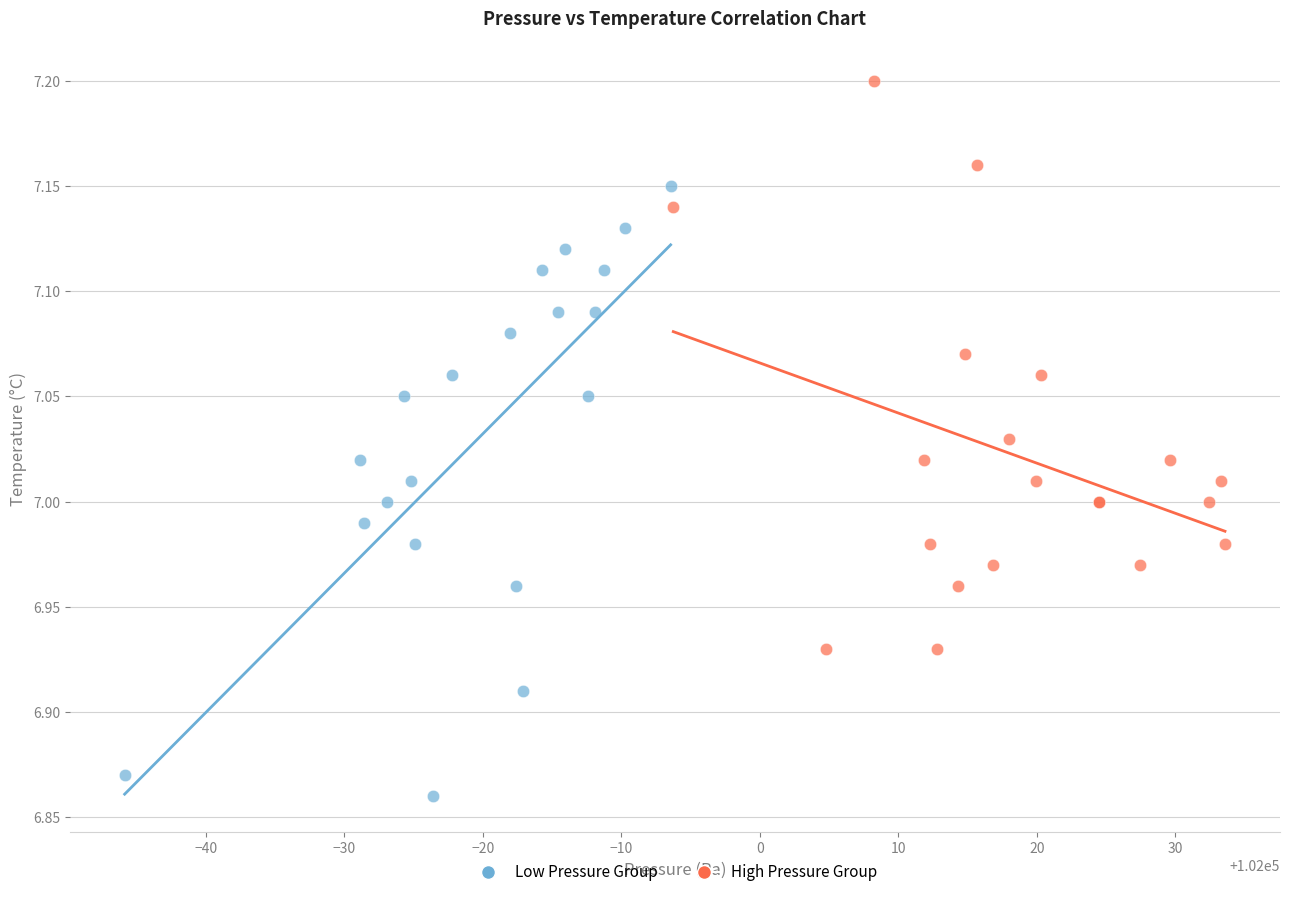

Which series contains the lowest Y value?

Low Pressure Group